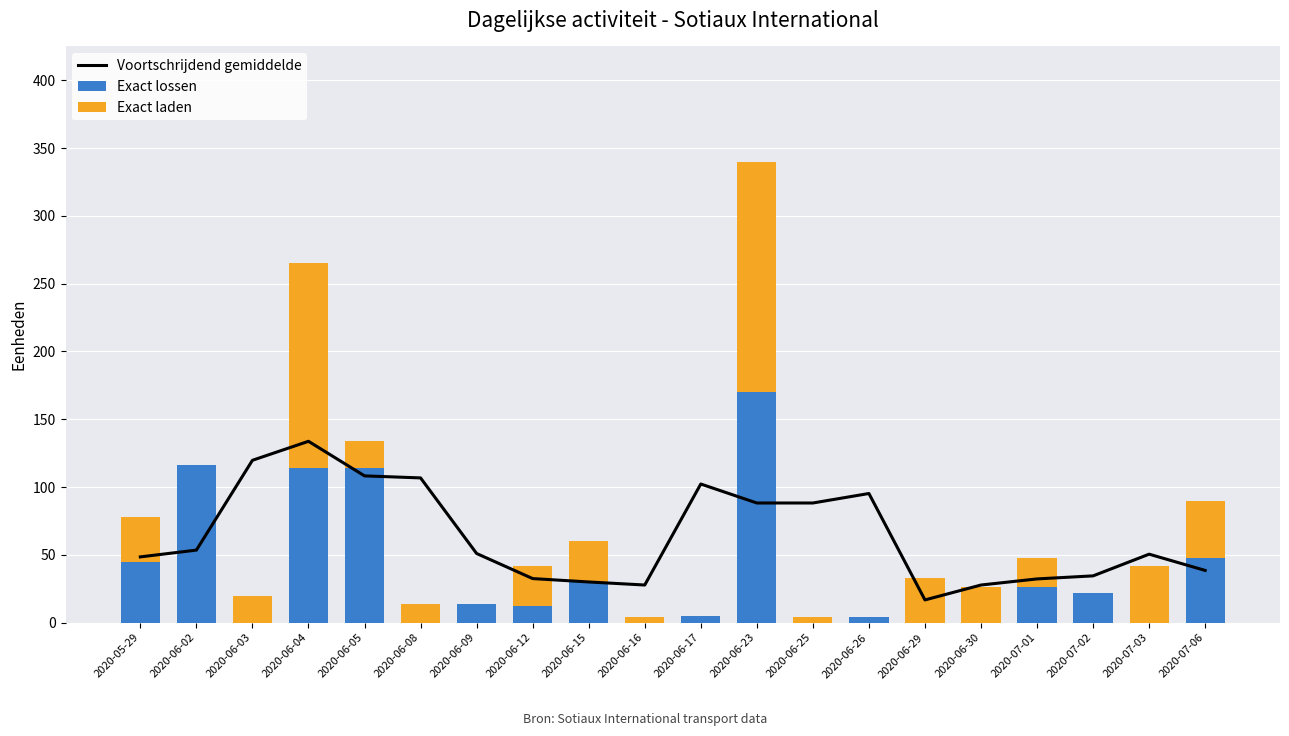

What is the sum of all Exact lossen values?

720